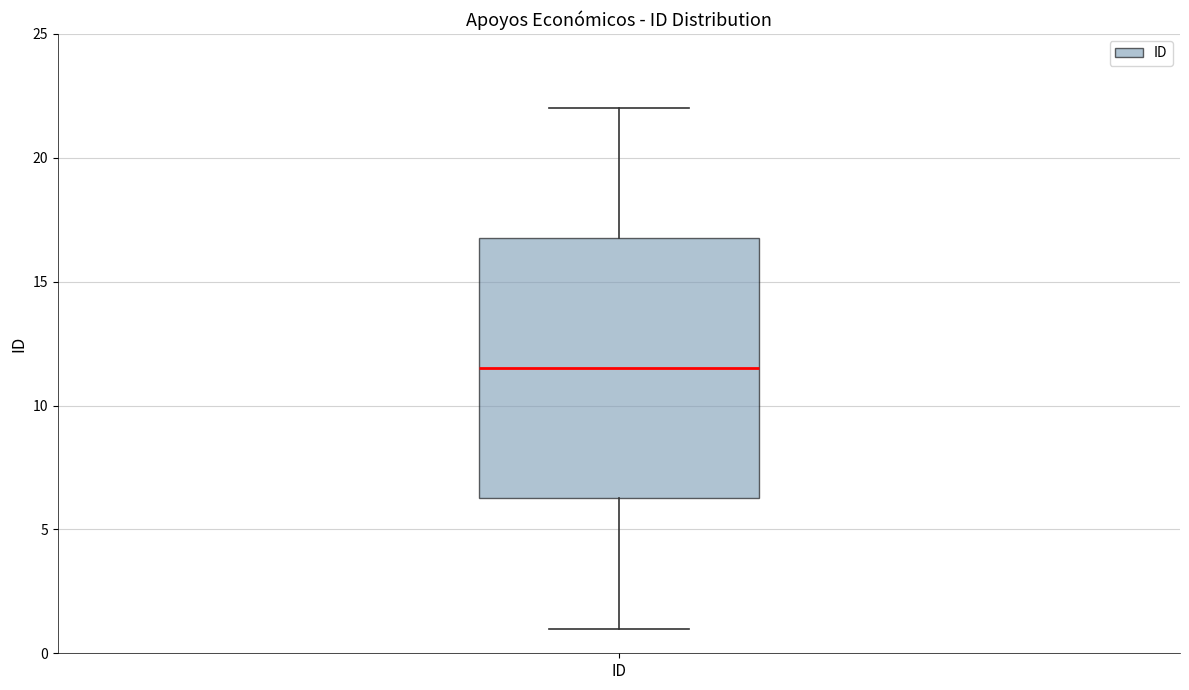

Read this box plot against the y-axis: the position of the median line, the range covered by the box, and the ends of both whiskers. The values are not printed on the chart, so give them approximately, as read against the axis.

median 11.5, box 6.5 to 17.0, whiskers 1.0 to 22.0